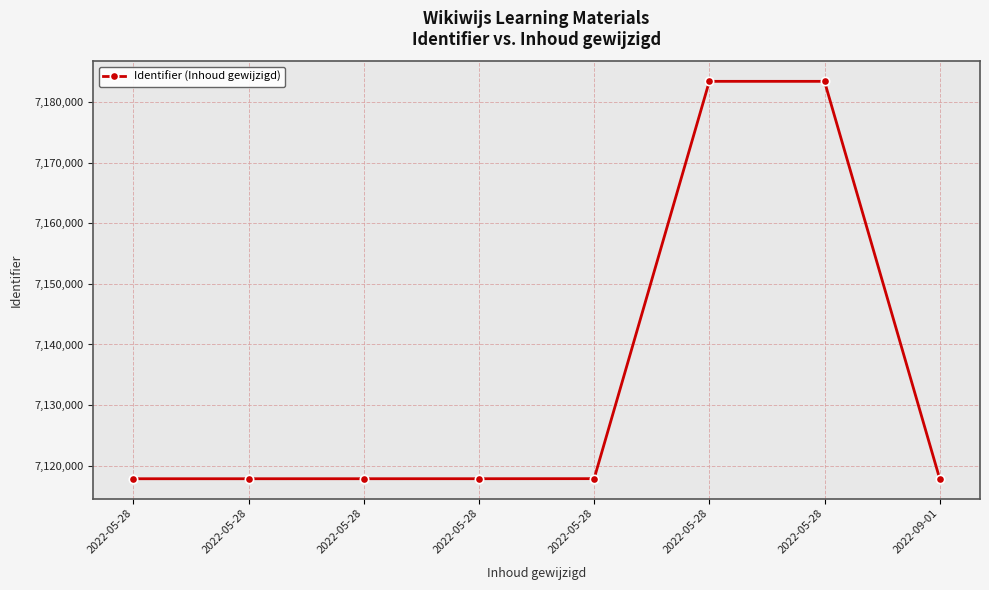

How many values are below 7117861?

4